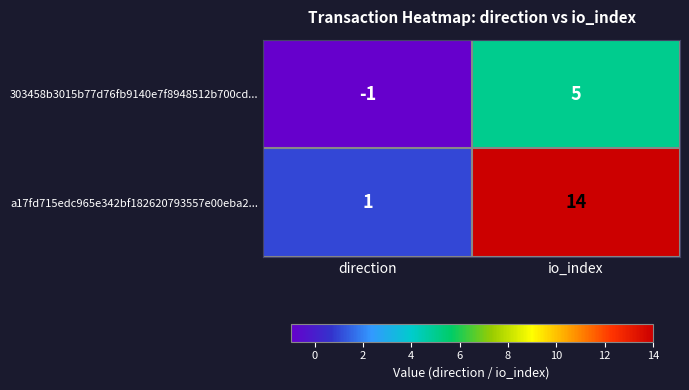

At io_index, list the series in order from smallest to largest.

303458b3015b77d76fb9140e7f8948512b700cd..., a17fd715edc965e342bf182620793557e00eba2...